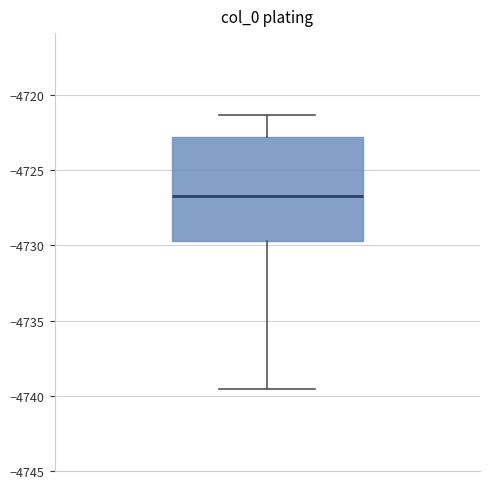

Where does the lower whisker of the box end on the y-axis? The values are not printed on the chart, so give them approximately, as read against the axis.

-4739.5